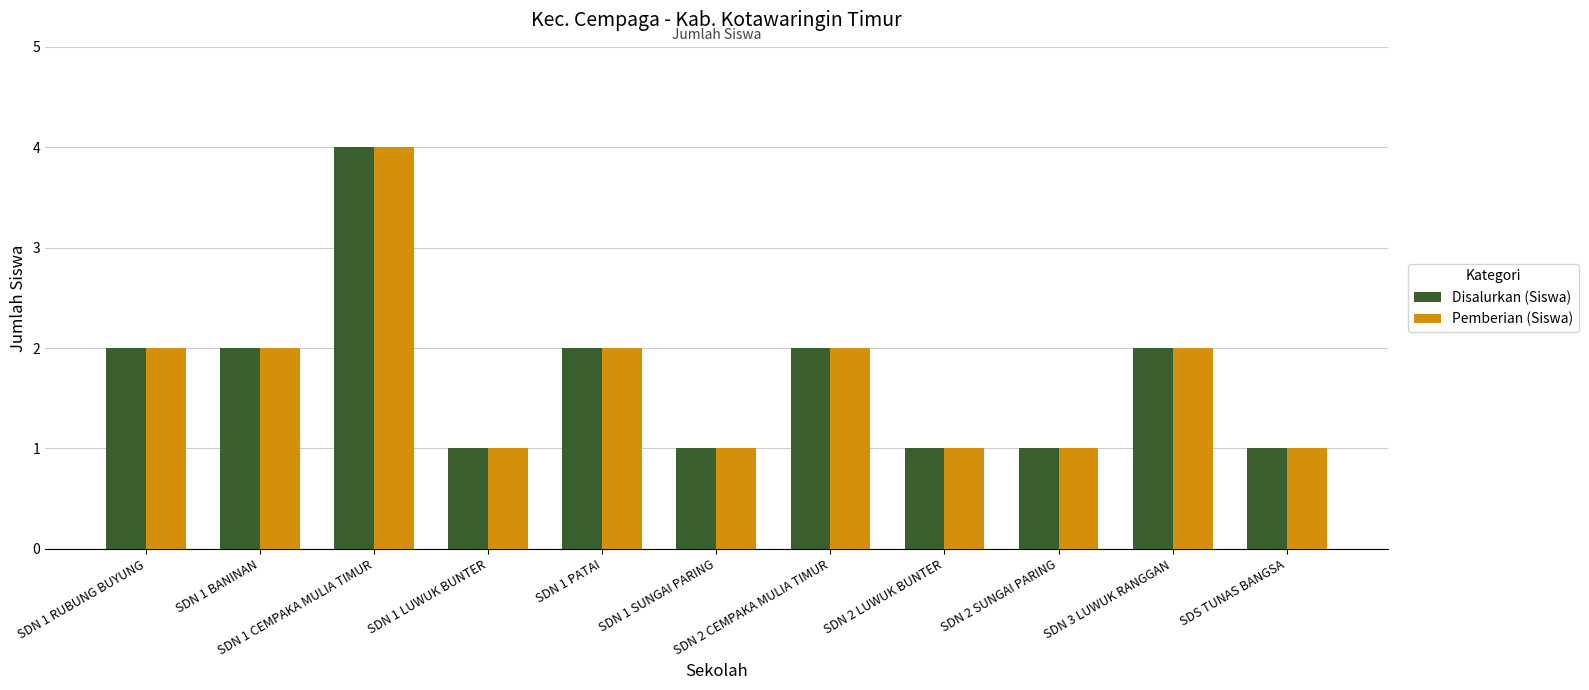

What is the maximum value for Pemberian (Siswa)?

4